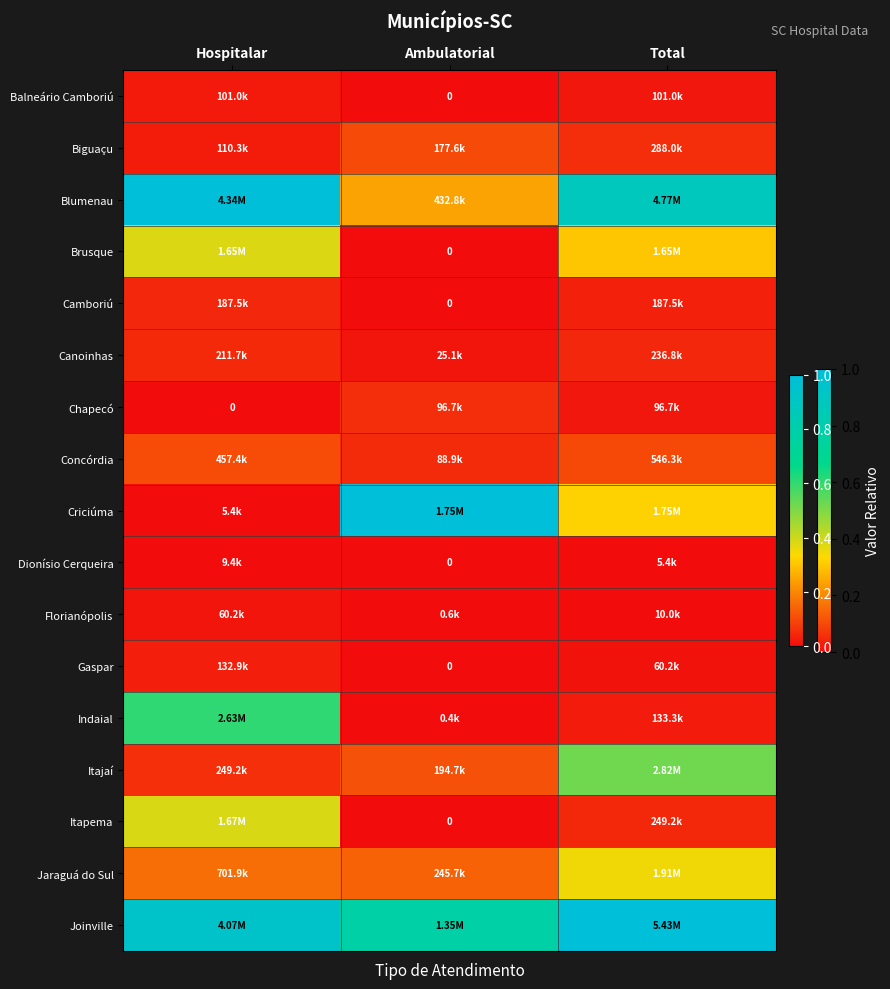

How many data points in Camboriú are above 0?

2